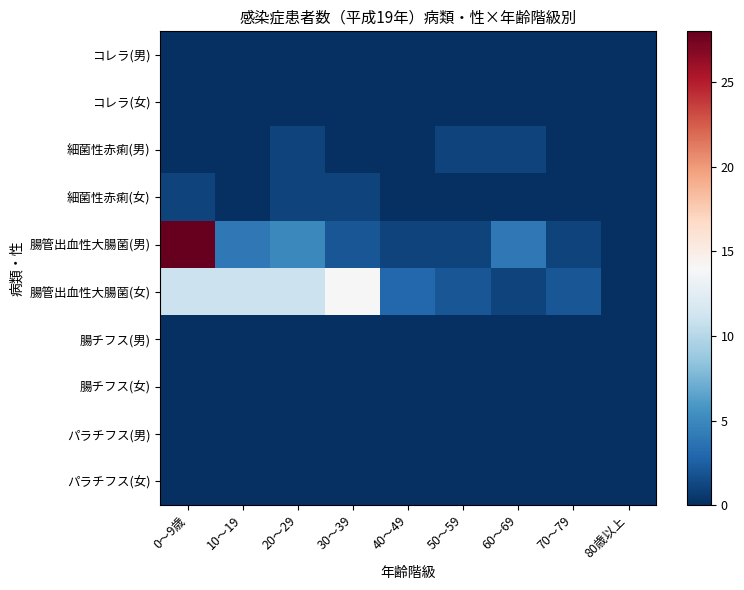

Which series has the largest total across all categories?

腸管出血性大腸菌(女)